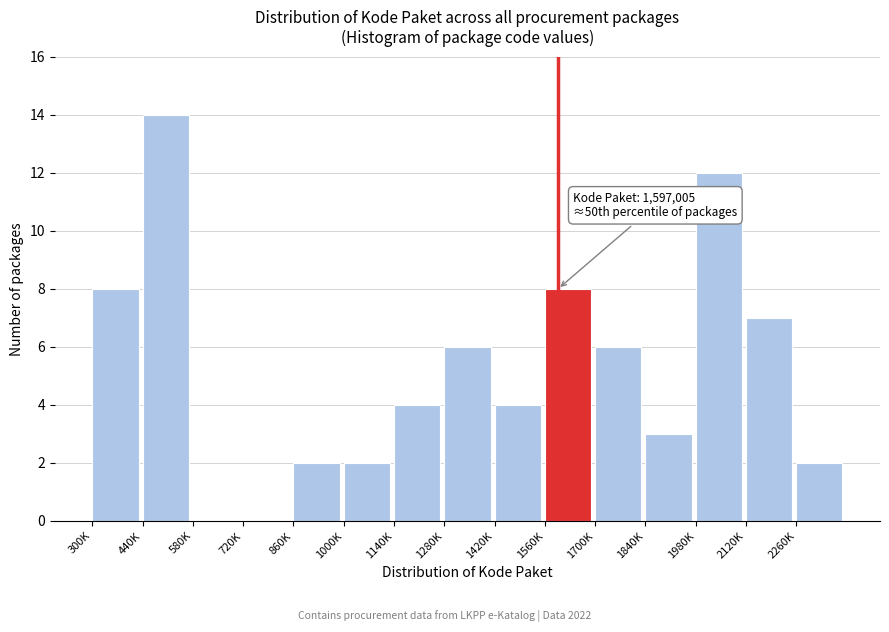

Reading right to left, extract all data points from this chart.

2260K=2	2120K=7	1980K=12	1840K=3	1700K=6	1560K=8	1420K=4	1280K=6	1140K=4	1000K=2	860K=2	720K=0	580K=0	440K=14	300K=8